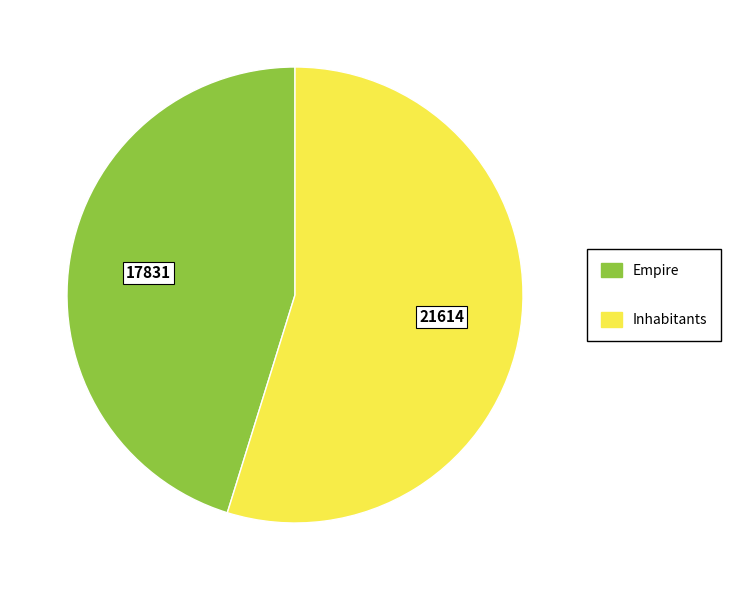

Approximately how many times larger is the value at Inhabitants compared to Empire?

1.2